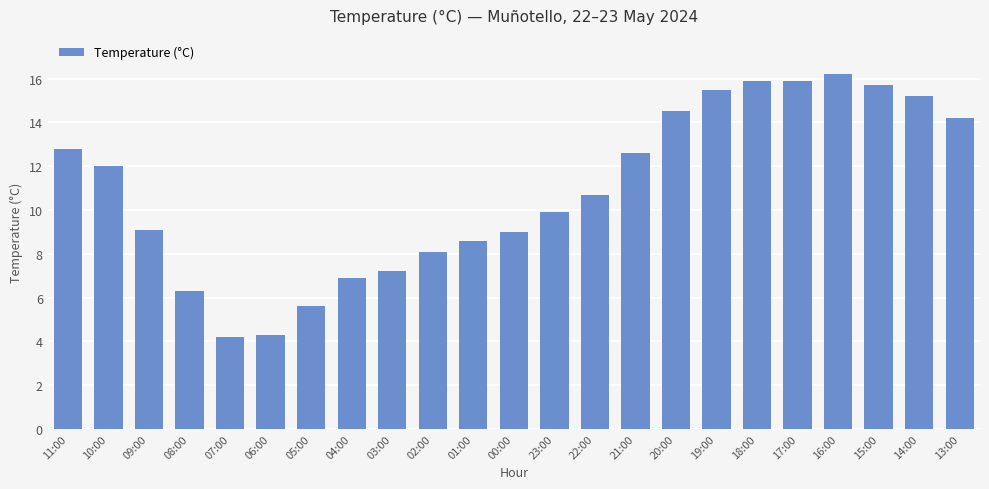

What is the maximum value shown in the chart?

16.2